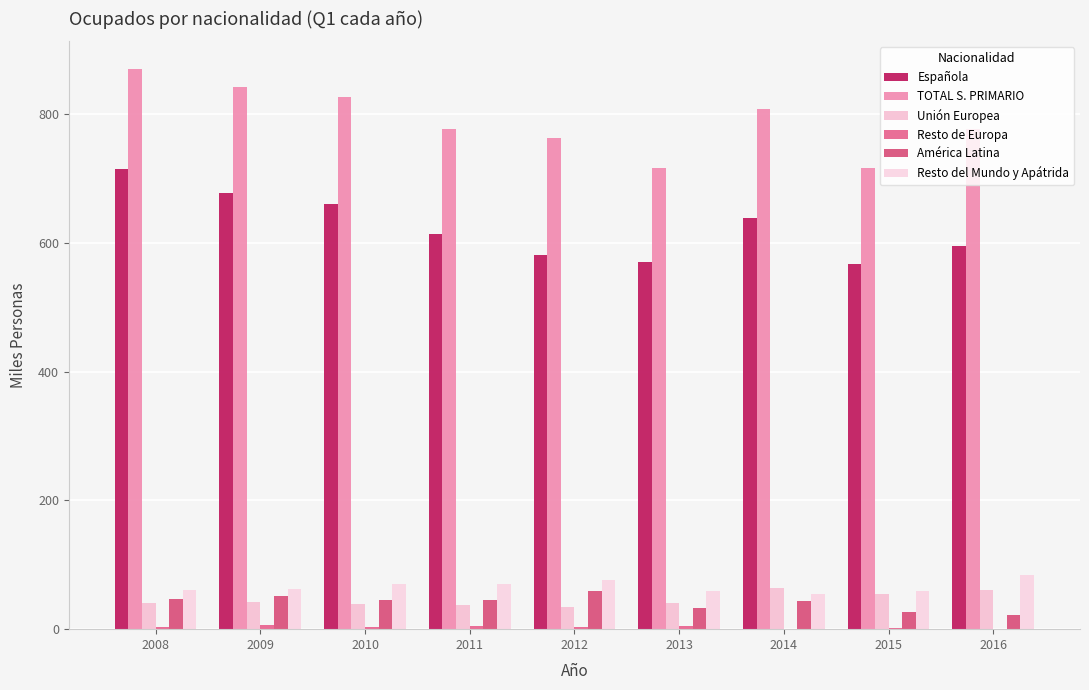

Are the bars horizontal?

No